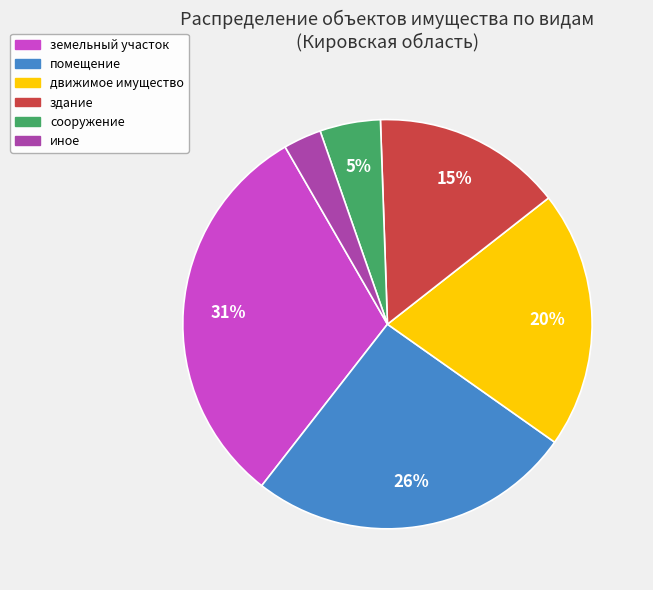

How many slices are in this pie chart?

6